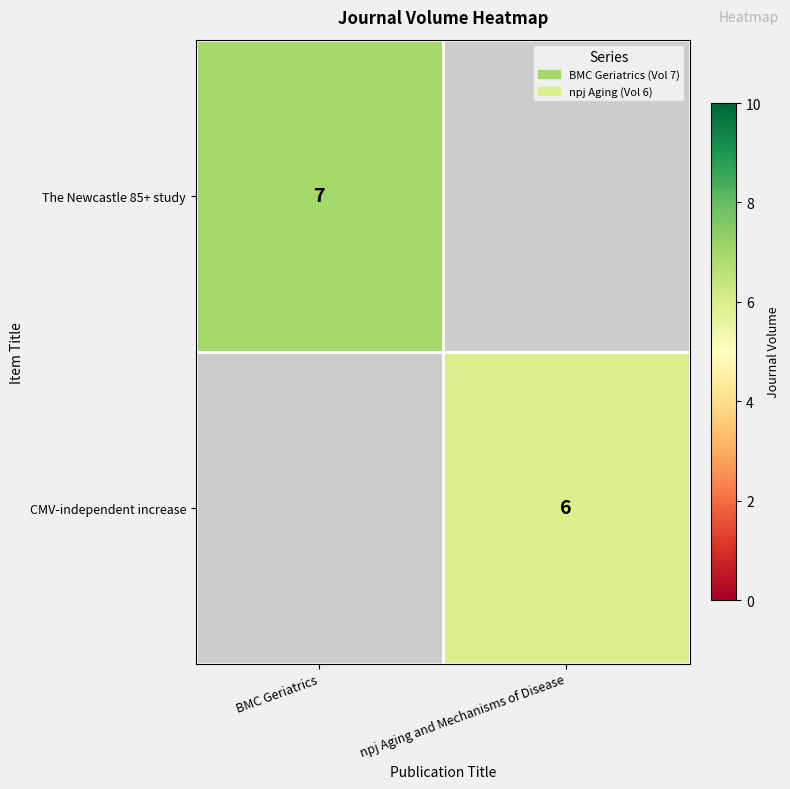

The CMV-independent increase series shows 6 at npj Aging and Mechanisms of Disease. True or false?

True